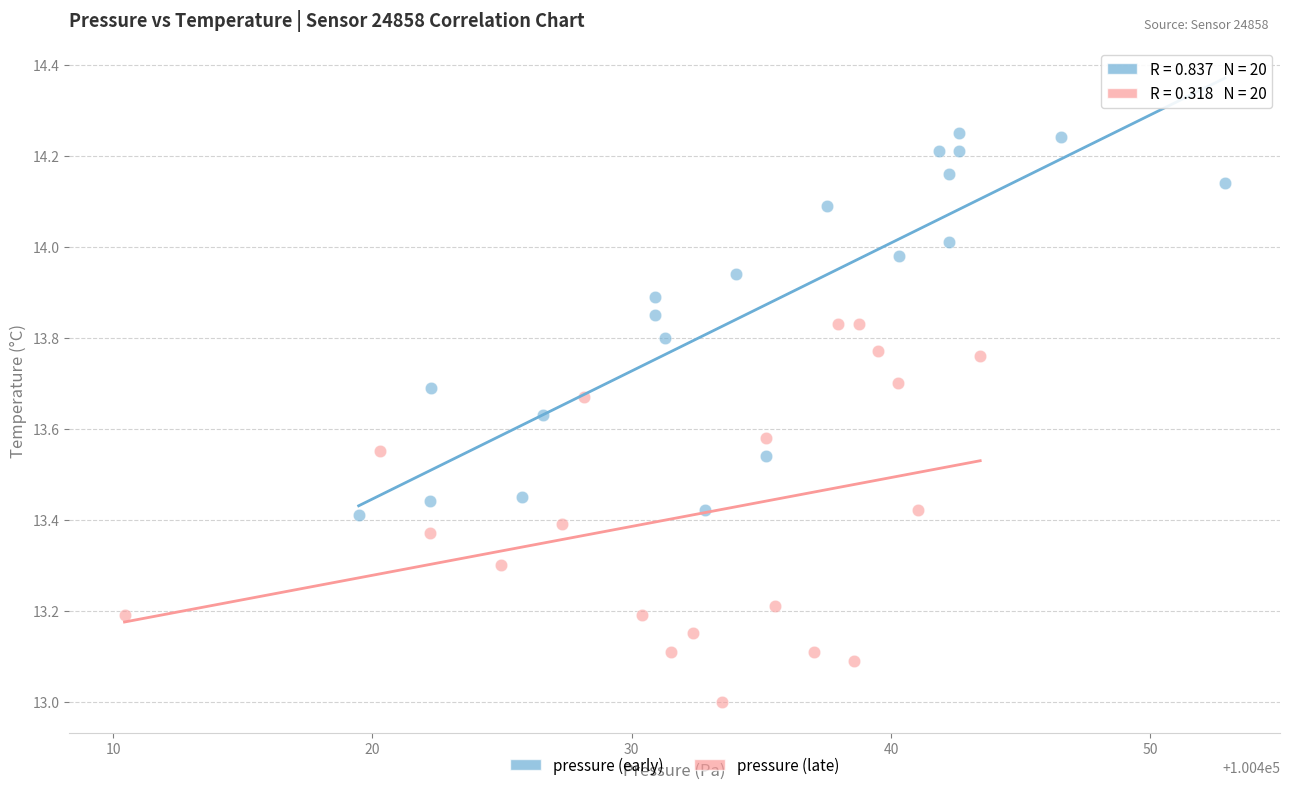

Which series contains the lowest Y value?

pressure (late)